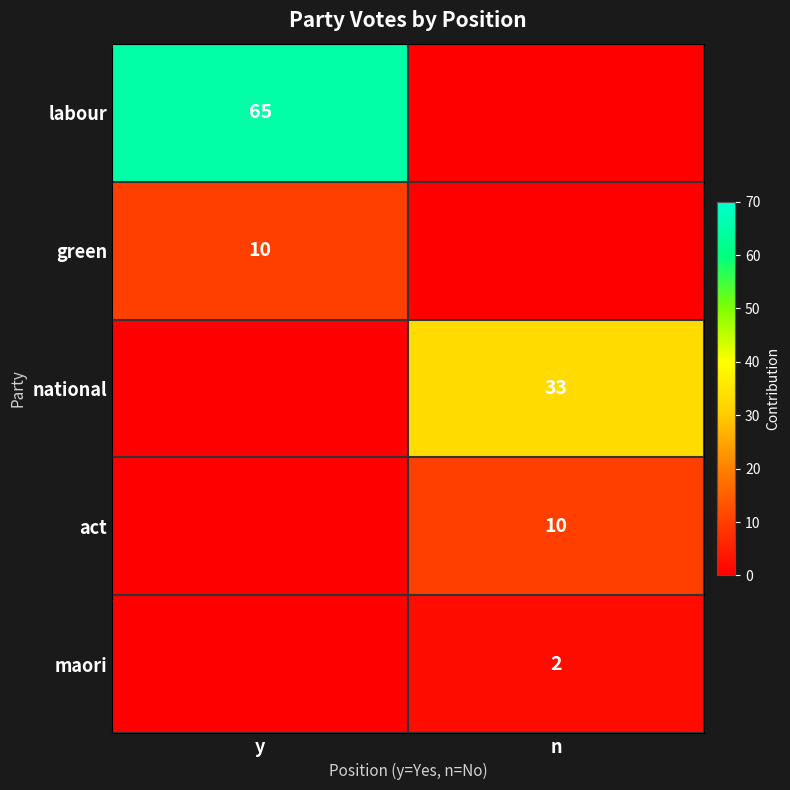

Is it true that green equals 7 at y?

False